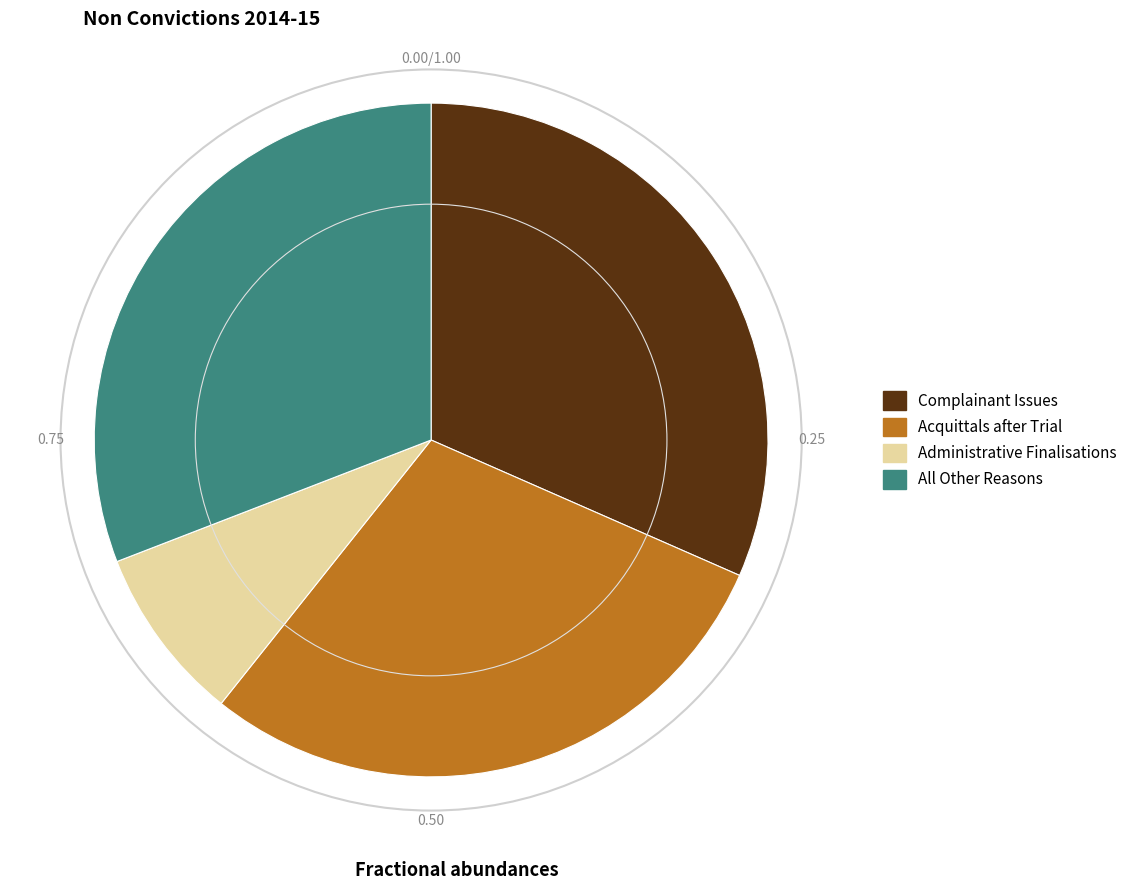

Is the sum of Administrative Finalisations and All Other Reasons greater than half?

No